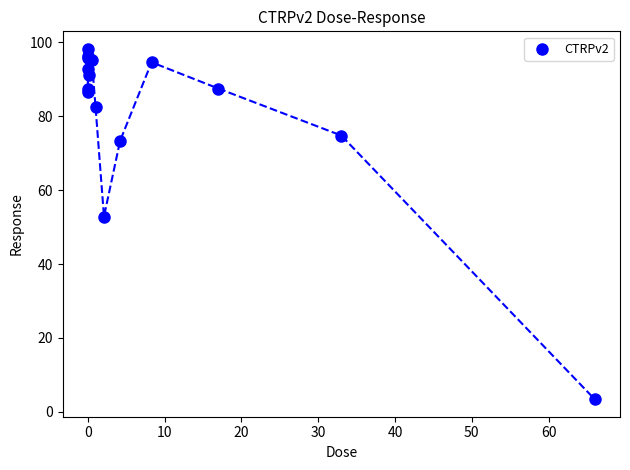

What Y value in the scatter plot is closest to 50?

52.9